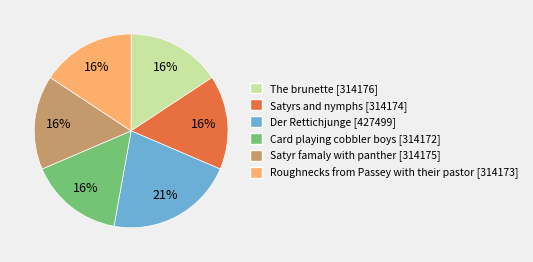

Which category has the biggest portion of the pie?

Der Rettichjunge